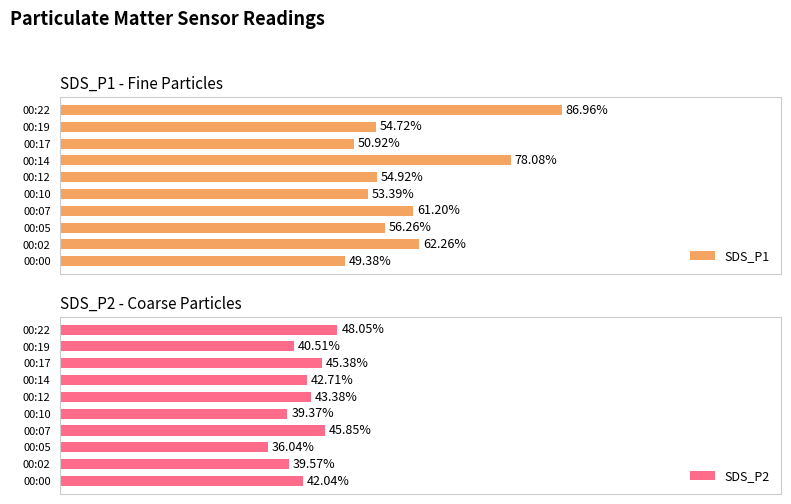

What position from the right is 7.5?

7